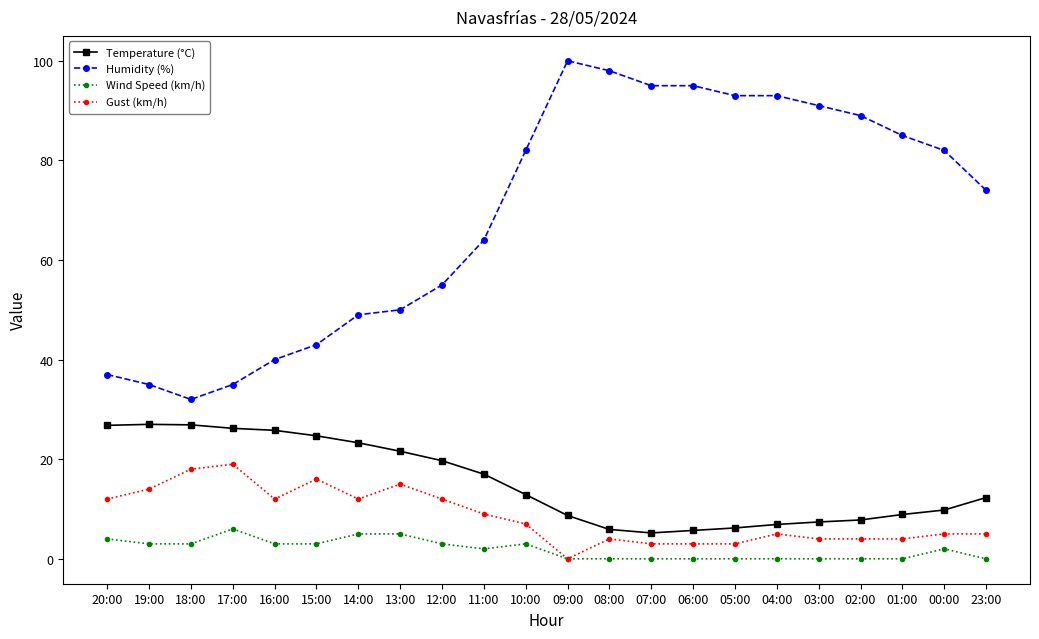

Is this an area chart (filled region under the line)?

No